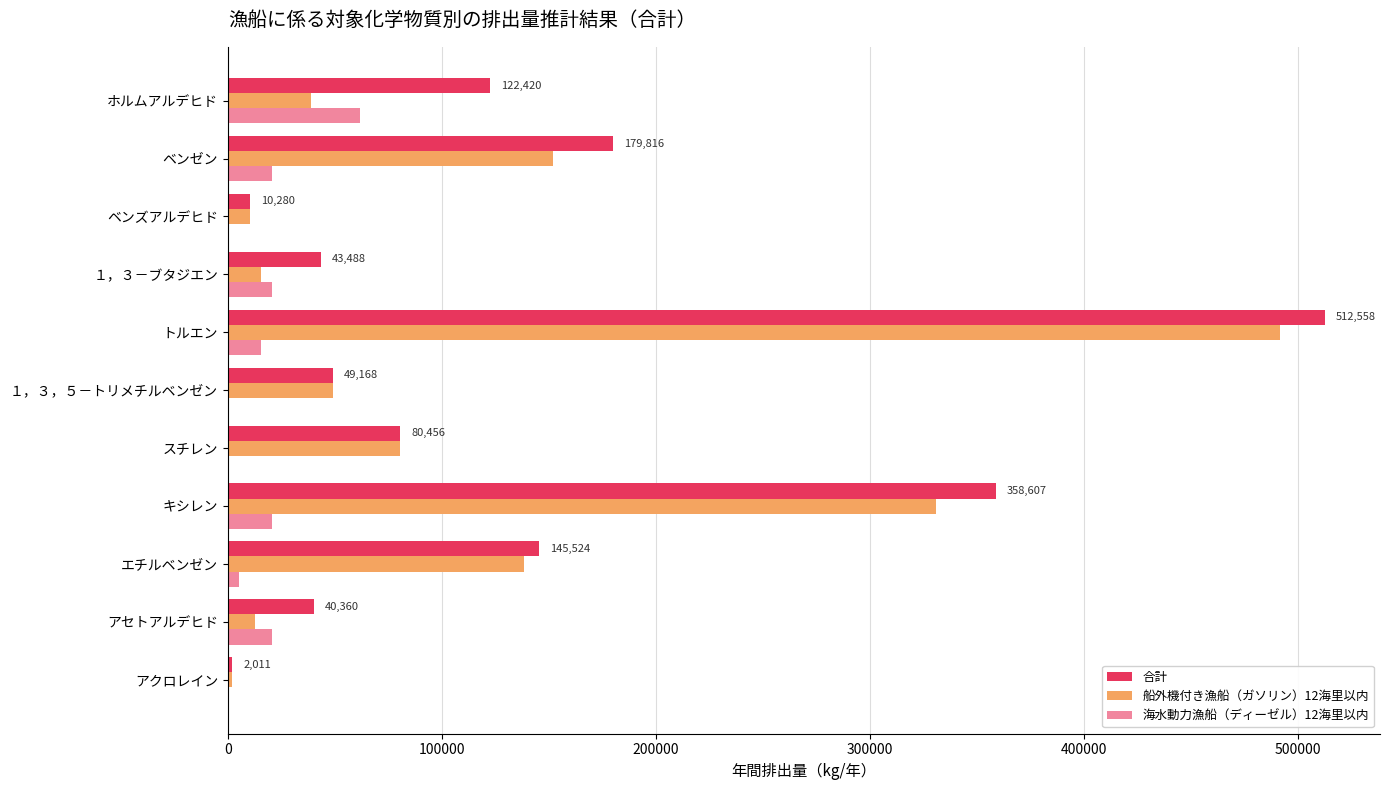

List the series in order of their overall mean, highest first.

合計, 船外機付き漁船（ガソリン）12海里以内, 海水動力漁船（ディーゼル）12海里以内